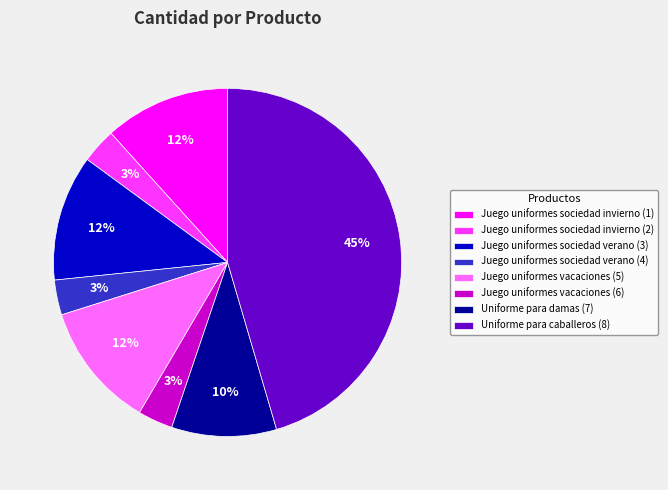

Combined, do Uniforme para damas (7) and Juego uniformes sociedad verano (4) account for over 50%?

No